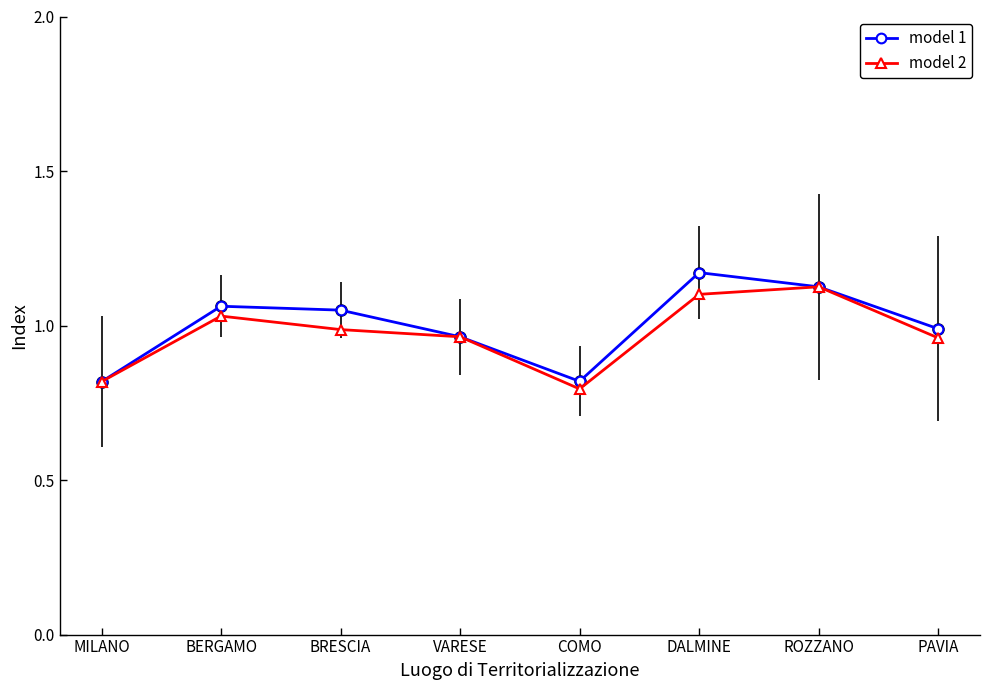

What are all the series names shown in the legend?

model 1, model 2